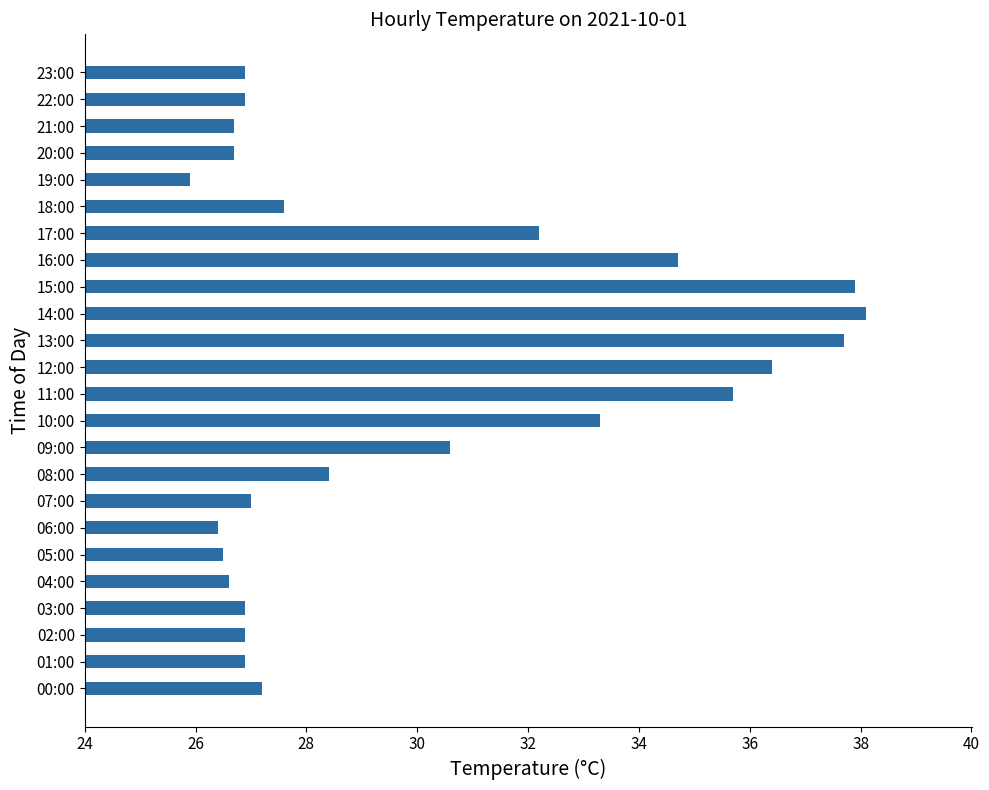

Does the chart contain stacked bars?

No